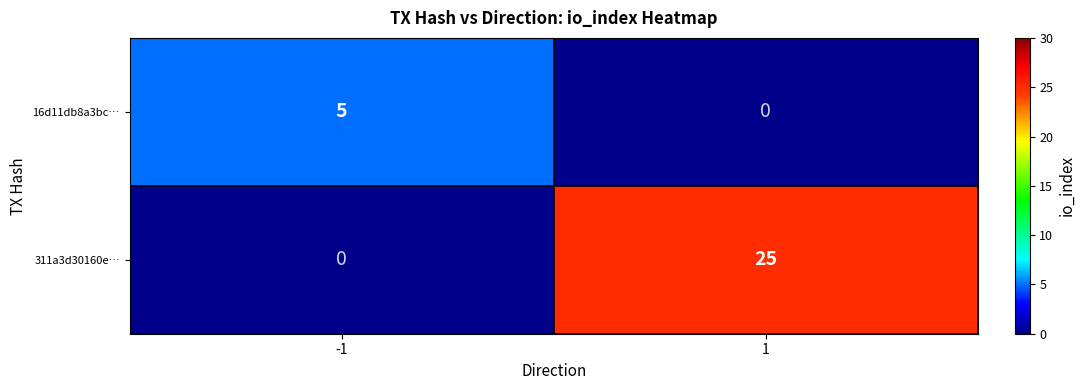

Which series has the largest total across all categories?

311a3d30160e…